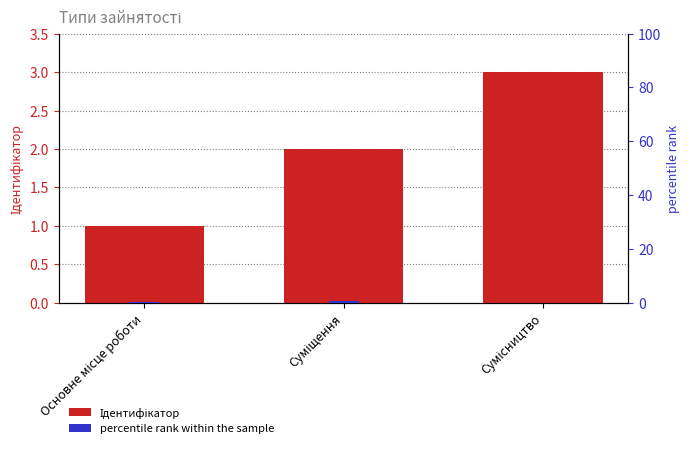

What is the highest value of the percentile rank within the sample series?

0.6